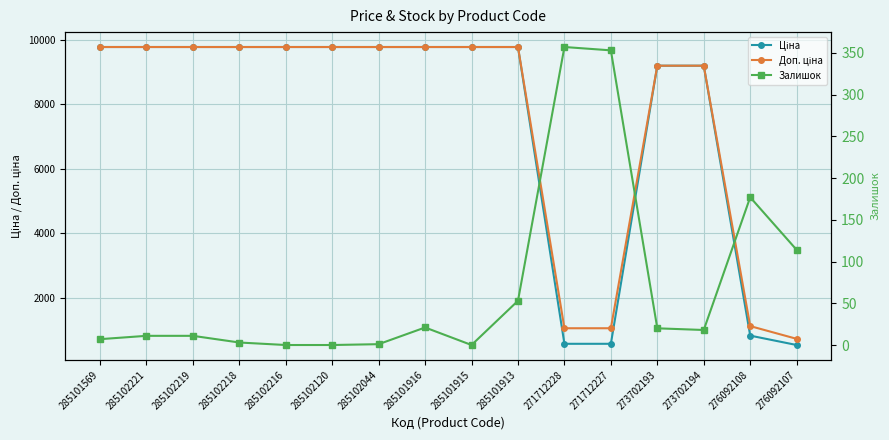

What is the difference between the second highest and minimum values in the Ціна series?

9235.0